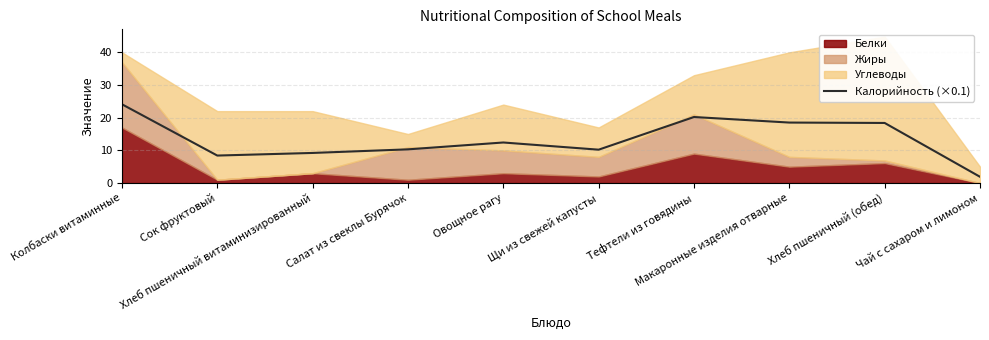

What is the sum of all values?

133.6